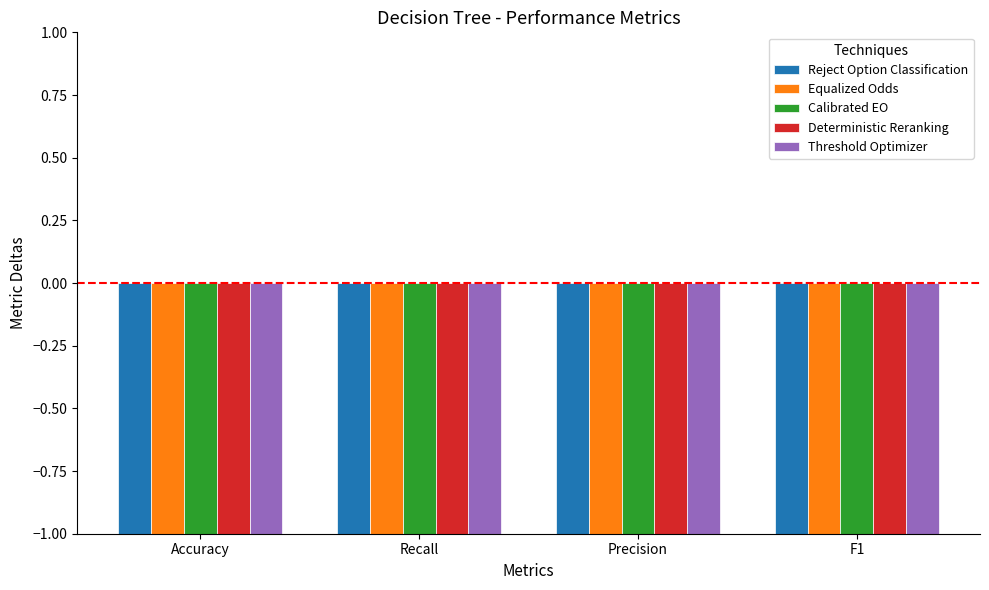

True or false: Reject Option Classification has a value of -6.0 at Precision.

True